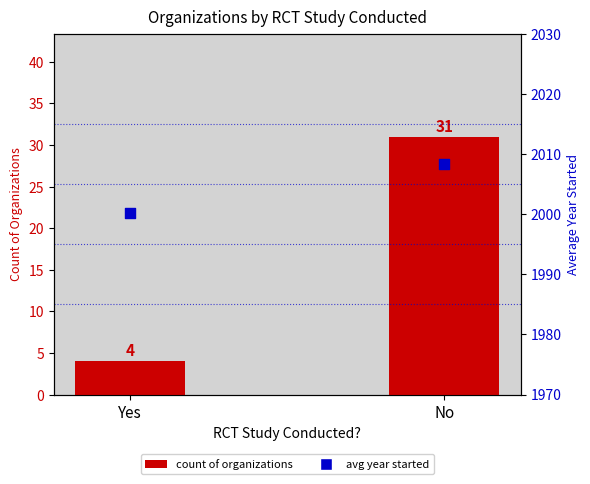

Which series reaches the maximum Y coordinate?

avg year started